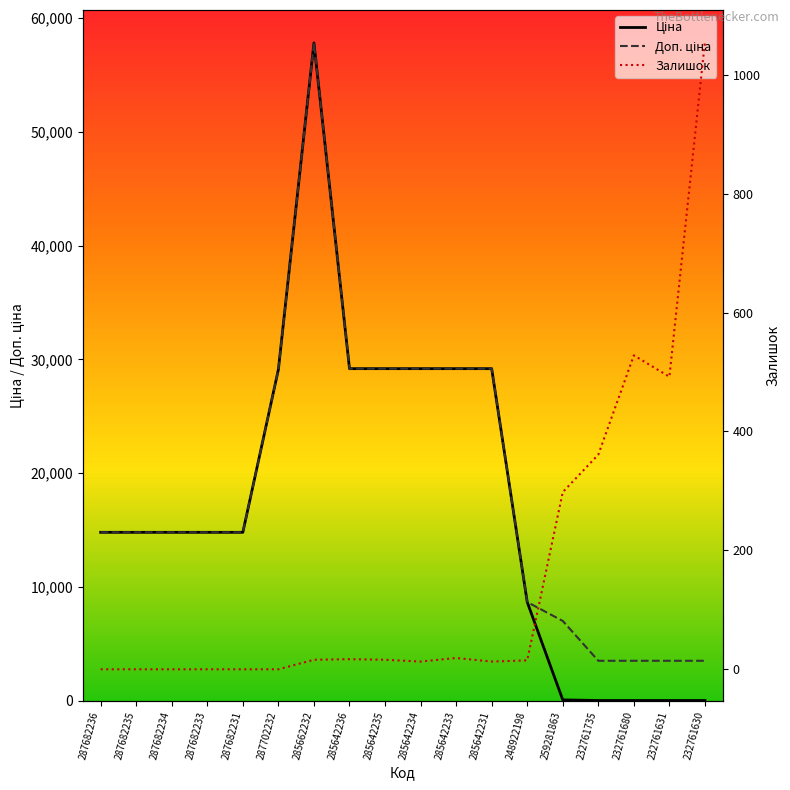

Between 287682234 and 285642233, which is larger?

285642233